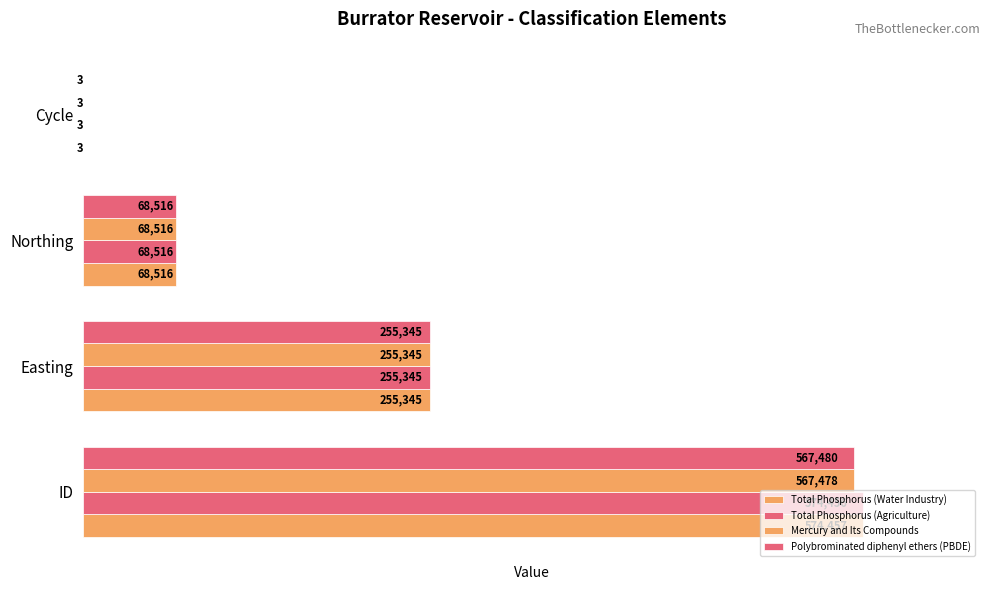

Which series has the largest range (max minus min)?

Total Phosphorus (Water Industry)